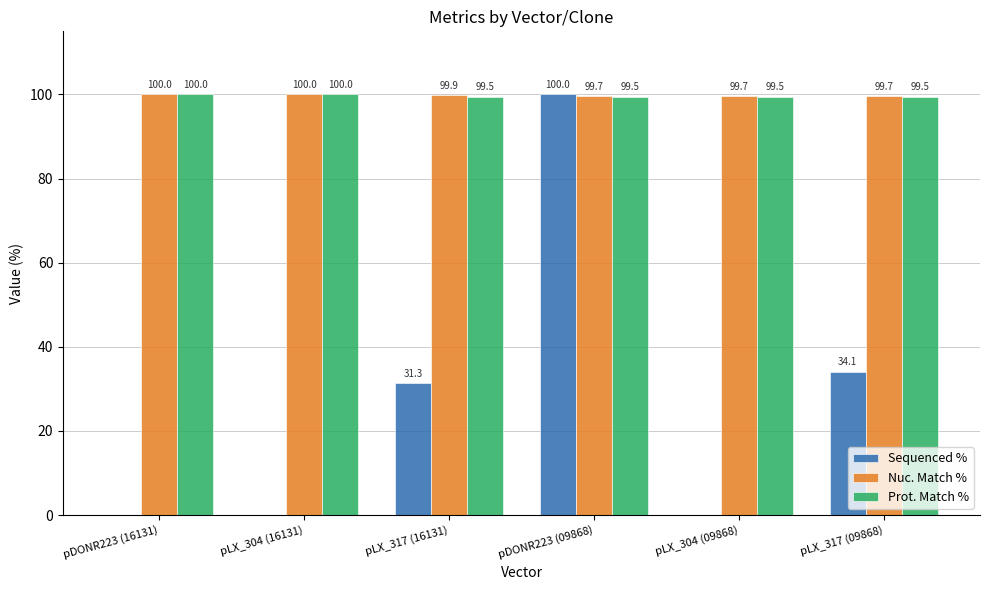

What are all the series names shown in the legend?

Sequenced %, Nuc. Match %, Prot. Match %